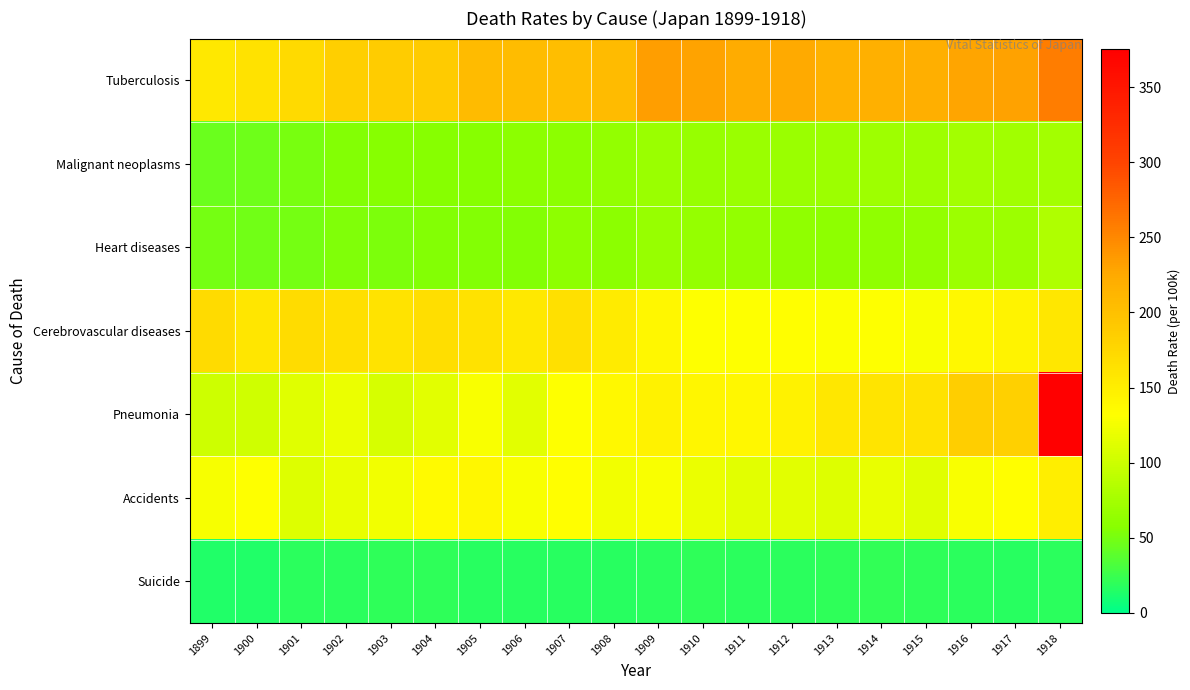

Between 1910 and 1915, which is larger?

1910